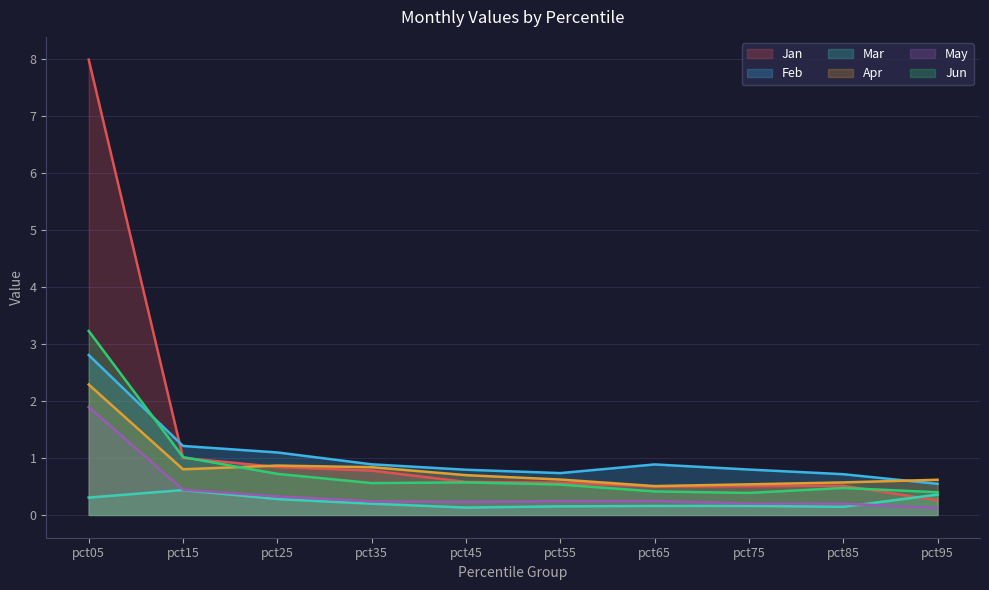

Reading left to right, list all the values displayed in this chart.

Jan: pct05=8.0	pct15=1.0	pct25=0.8	pct35=0.8	pct45=0.6	pct55=0.6	pct65=0.5	pct75=0.5	pct85=0.5	pct95=0.3
Feb: pct05=2.8	pct15=1.2	pct25=1.1	pct35=0.9	pct45=0.8	pct55=0.7	pct65=0.9	pct75=0.8	pct85=0.7	pct95=0.5
Mar: pct05=0.3	pct15=0.4	pct25=0.3	pct35=0.2	pct45=0.1	pct55=0.2	pct65=0.2	pct75=0.2	pct85=0.1	pct95=0.4
Apr: pct05=2.3	pct15=0.8	pct25=0.9	pct35=0.8	pct45=0.7	pct55=0.6	pct65=0.5	pct75=0.5	pct85=0.6	pct95=0.6
May: pct05=1.9	pct15=0.4	pct25=0.3	pct35=0.2	pct45=0.2	pct55=0.2	pct65=0.2	pct75=0.2	pct85=0.2	pct95=0.1
Jun: pct05=3.2	pct15=1.0	pct25=0.7	pct35=0.6	pct45=0.6	pct55=0.5	pct65=0.4	pct75=0.4	pct85=0.5	pct95=0.4